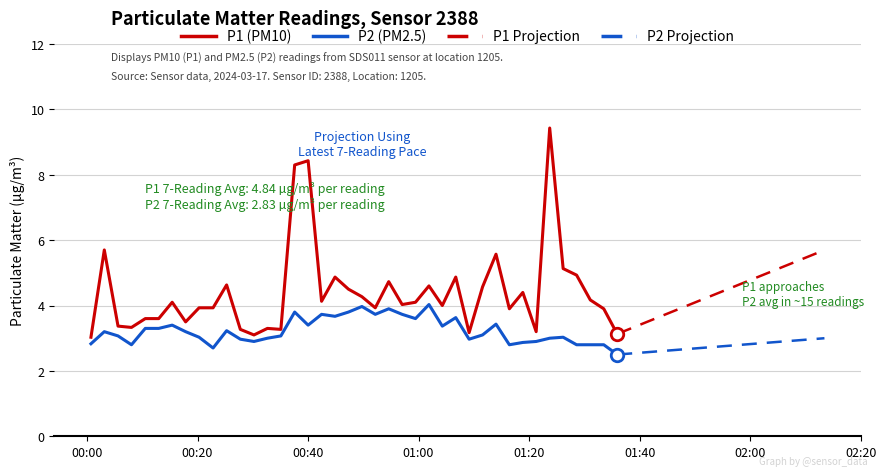

What is the difference between the second highest and second lowest values in the P2 series?

1.3